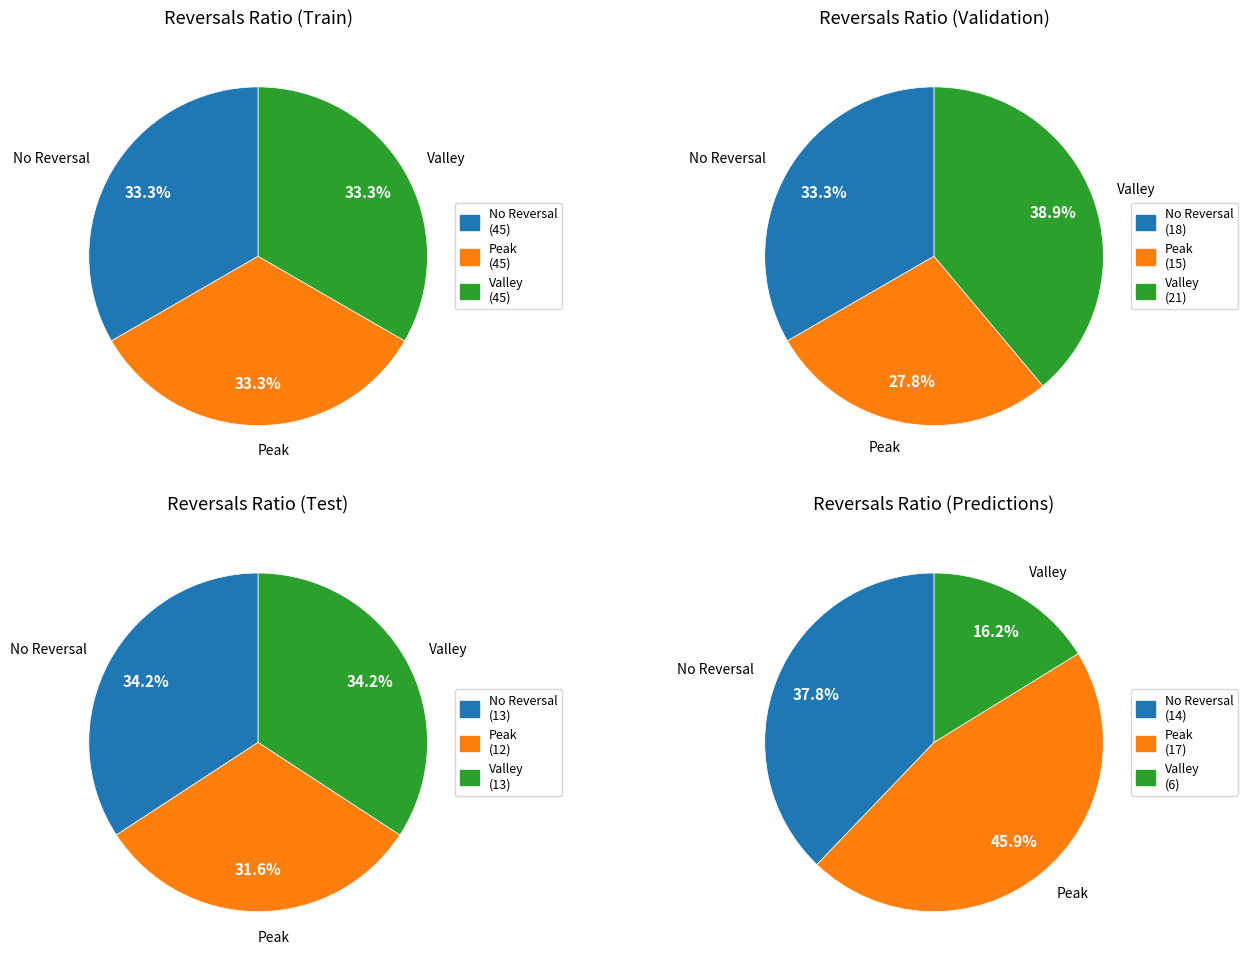

Is there any slice that represents more than half of the pie?

No